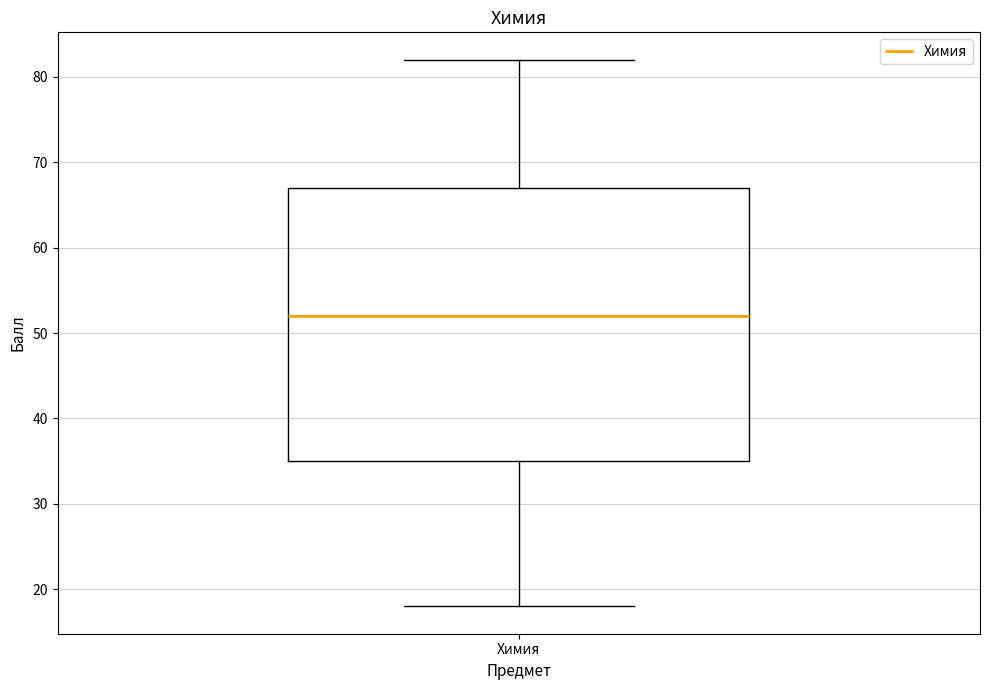

Where is the lower edge of the box for Химия on the y-axis? The values are not printed on the chart, so give them approximately, as read against the axis.

35